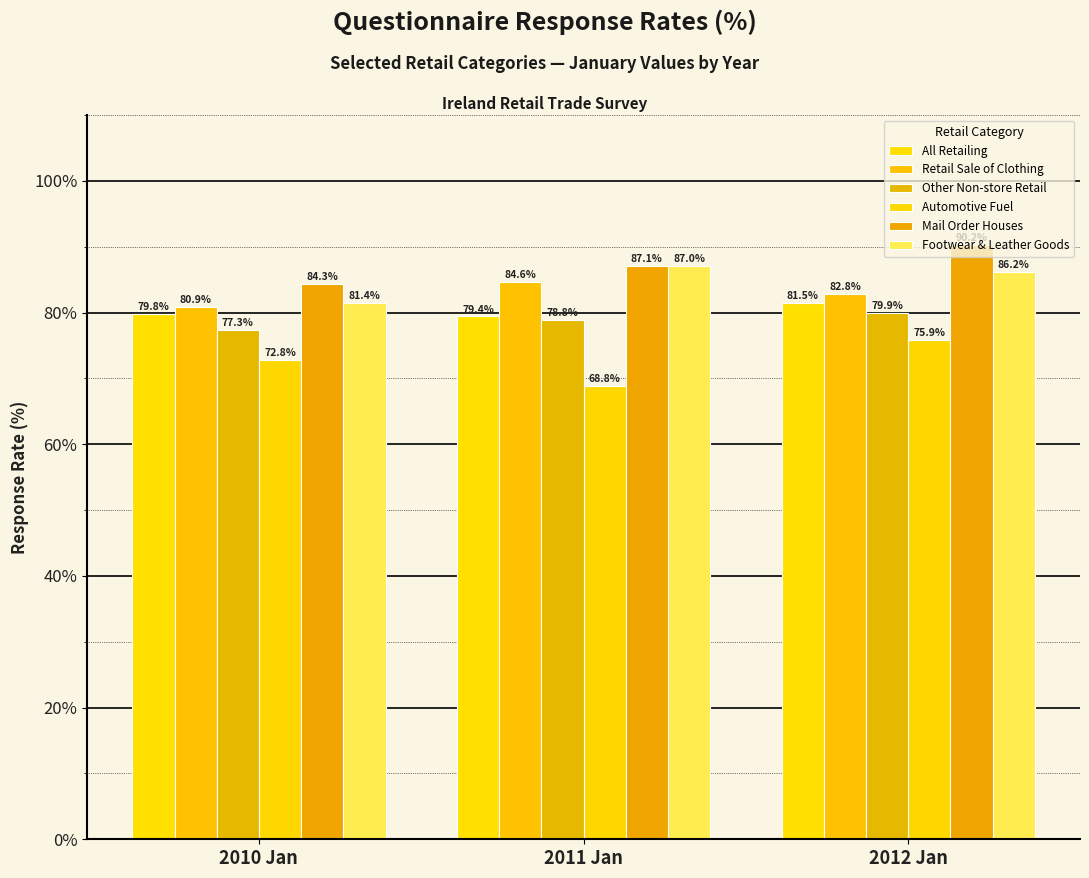

Which series changed the most between 2011 Jan and 2012 Jan?

Automotive Fuel